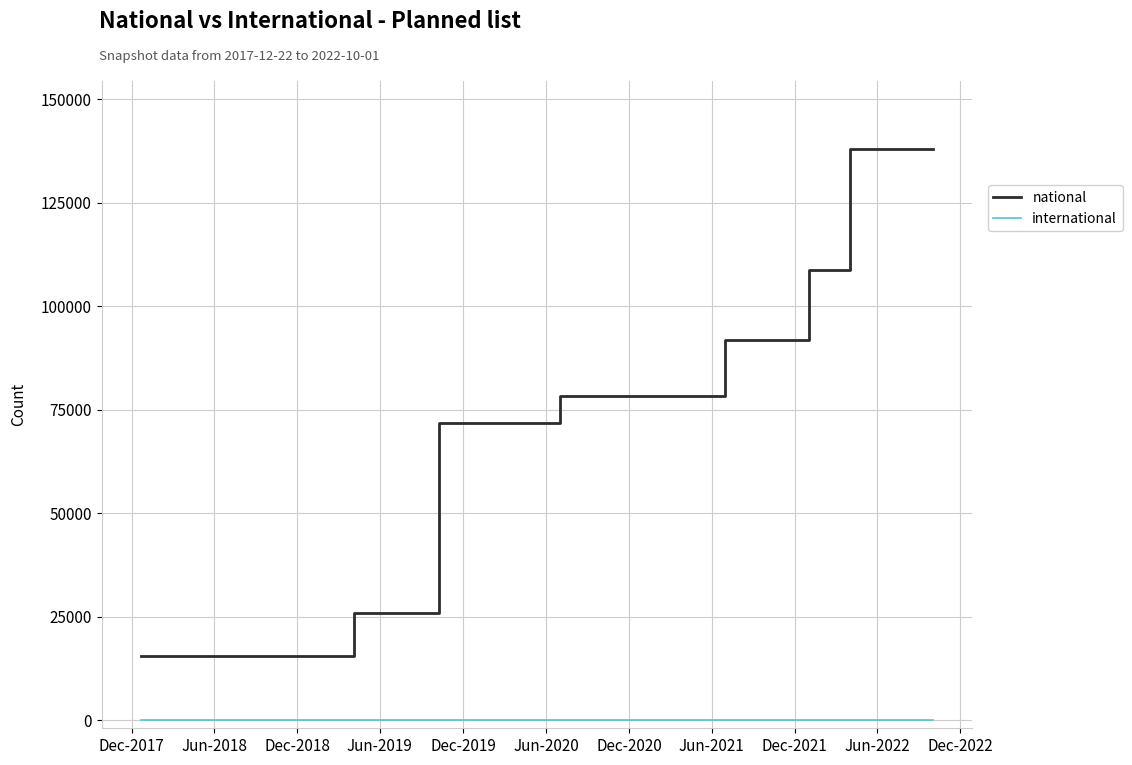

What is the difference between the maximum and minimum values in the national series?

122371